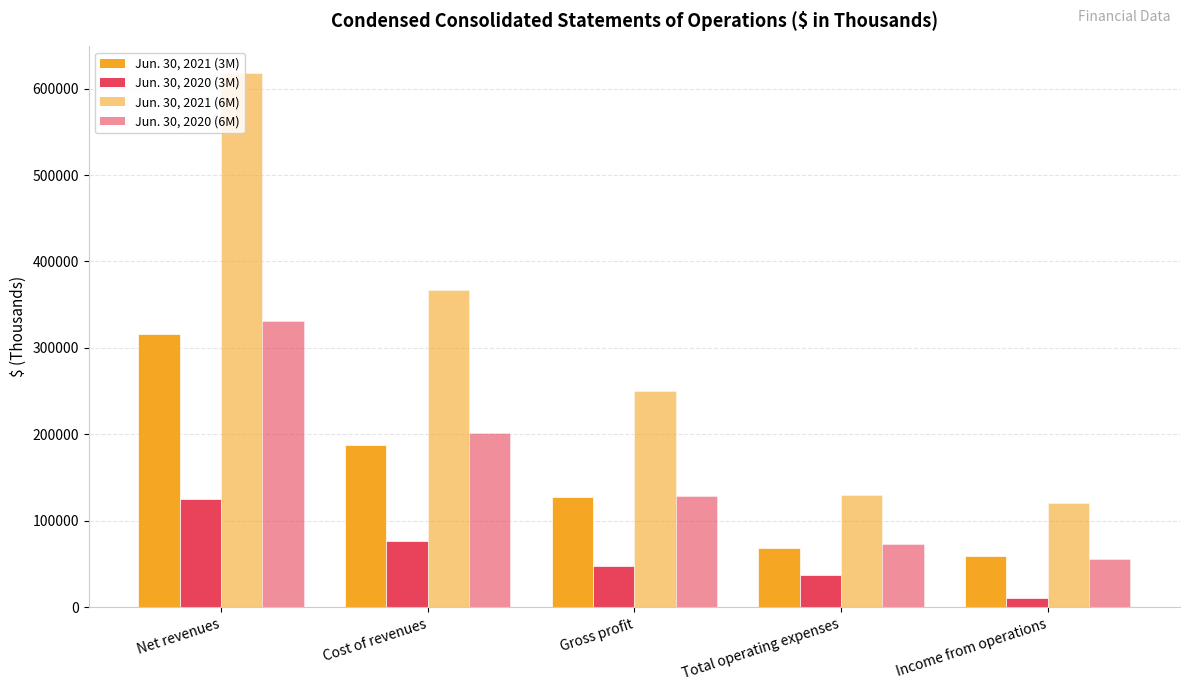

How many bars are there in total?

20